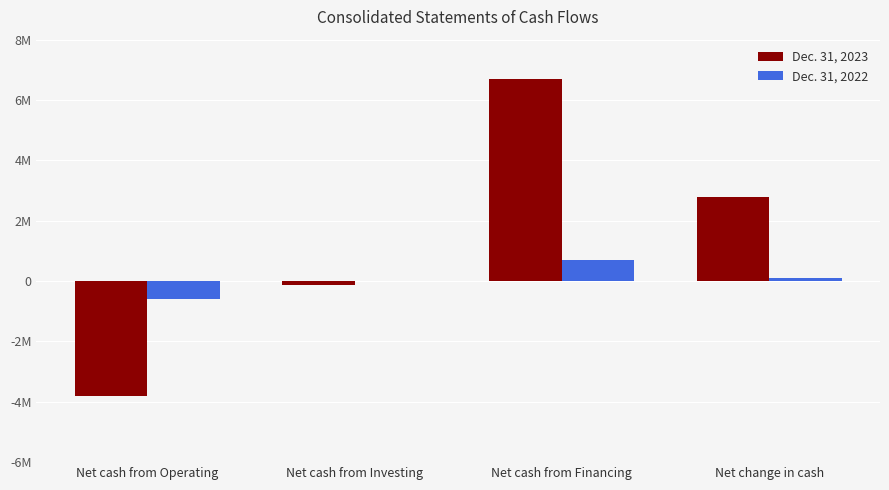

At which label is Dec. 31, 2023 closest to 1450352?

Net change in cash